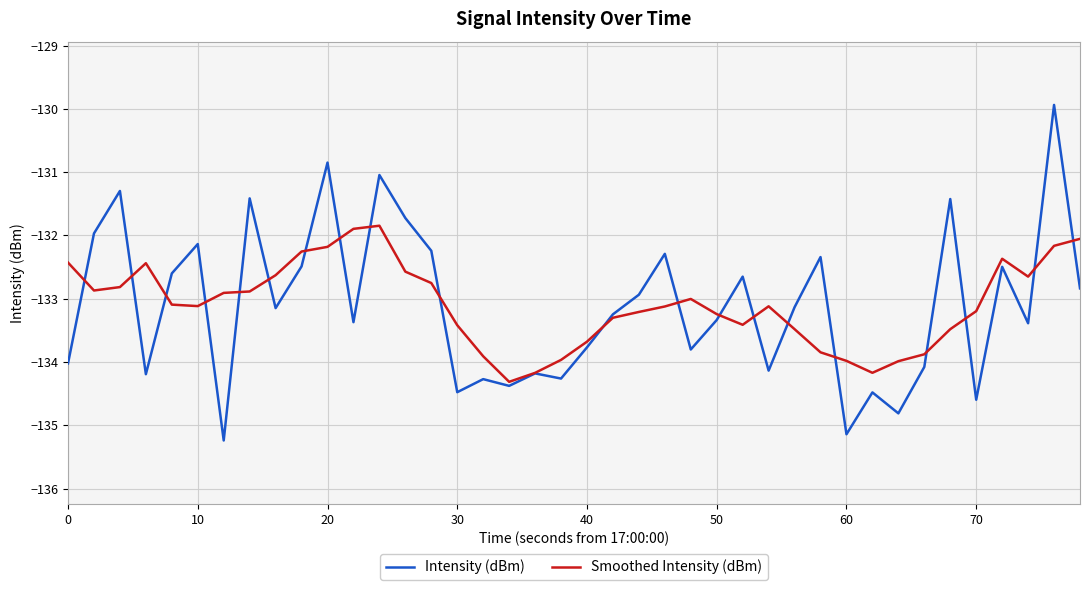

Which series has the largest range (max minus min)?

Intensity (dBm)